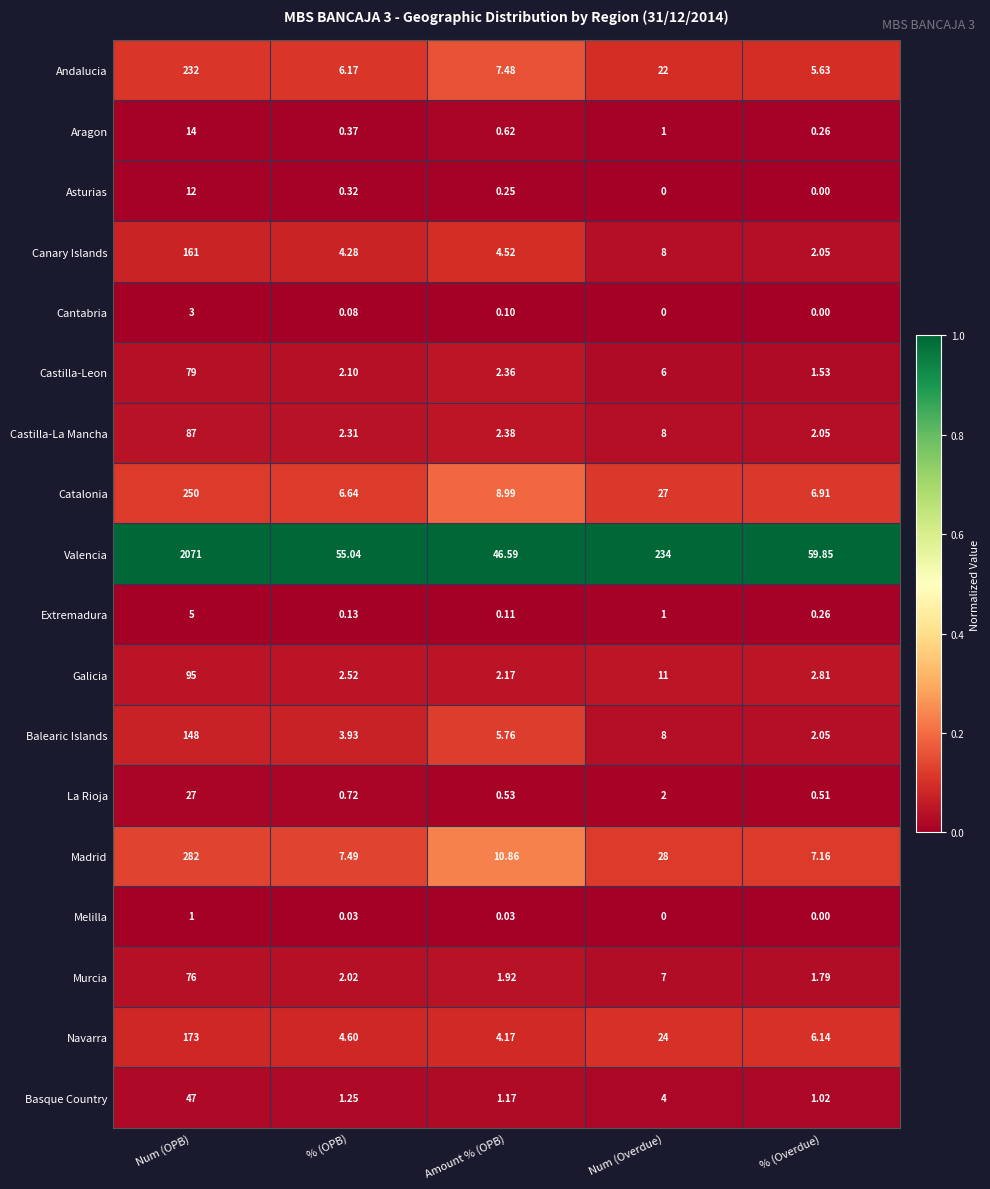

Rank the series by their maximum value, from highest to lowest.

Valencia, Madrid, Catalonia, Andalucia, Navarra, Canary Islands, Balearic Islands, Galicia, Castilla-La Mancha, Castilla-Leon, Murcia, Basque Country, La Rioja, Aragon, Asturias, Extremadura, Cantabria, Melilla